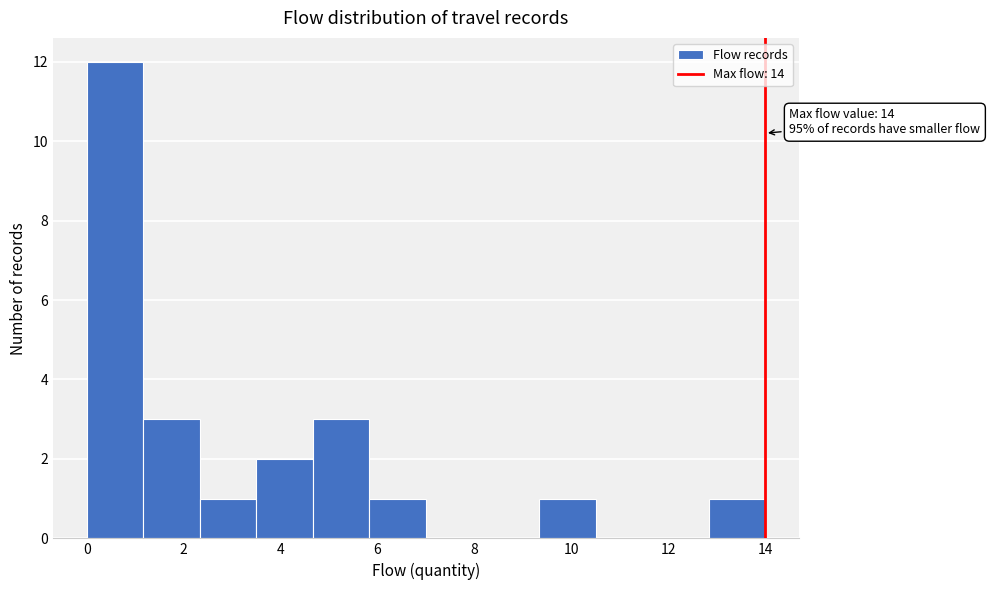

Over which range of the x-axis is the bar tallest?

0.0 to 1.2